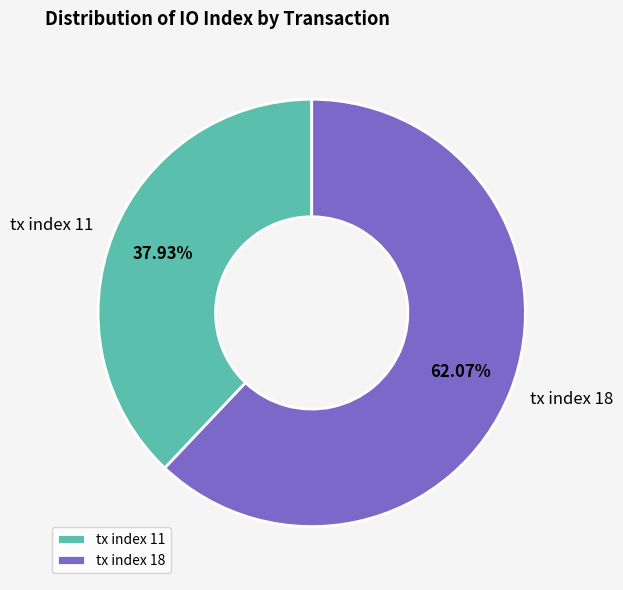

Is there any slice that represents more than half of the pie?

Yes